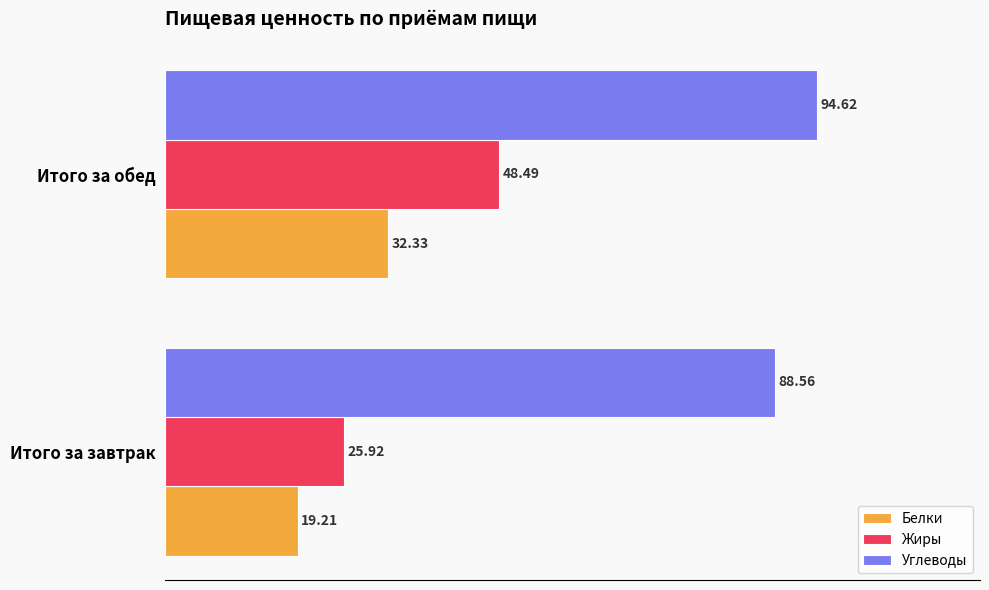

Rank the series by their maximum value, from lowest to highest.

Белки, Жиры, Углеводы